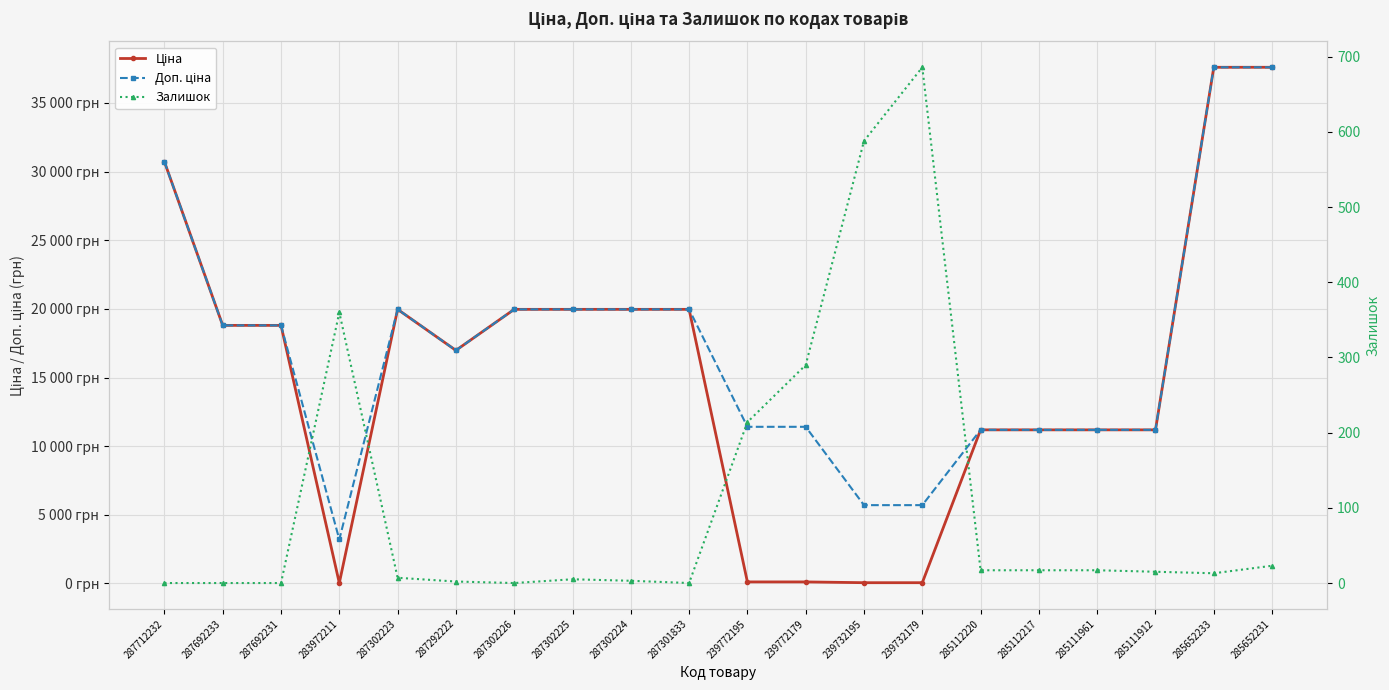

What are all the series names shown in the legend?

Ціна, Доп. ціна, Залишок